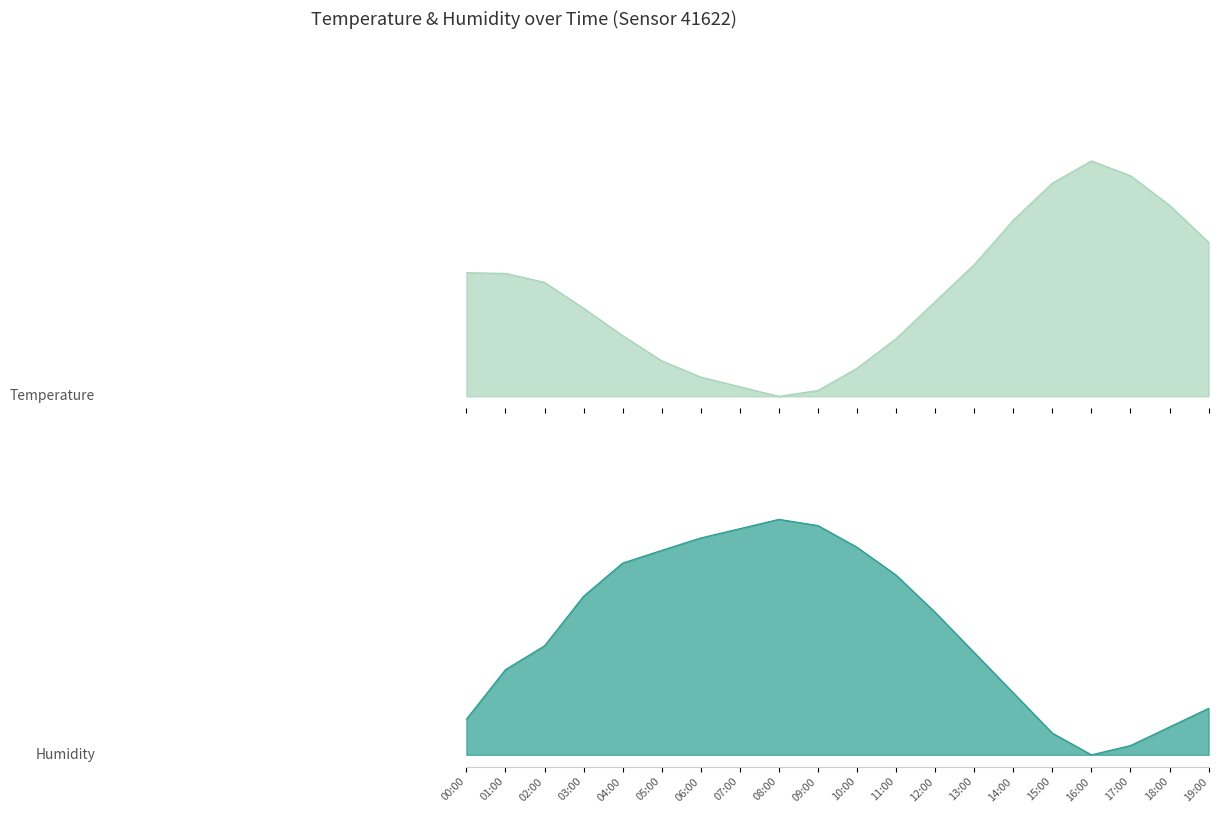

Read the Humidity value at 01:00.

0.4